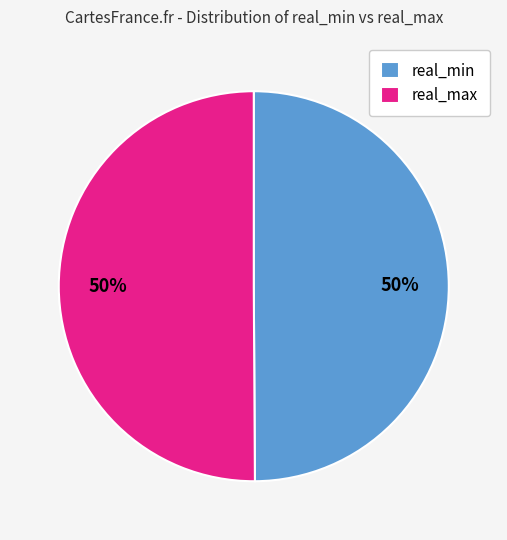

Combined, do real_max and real_min account for over 50%?

Yes